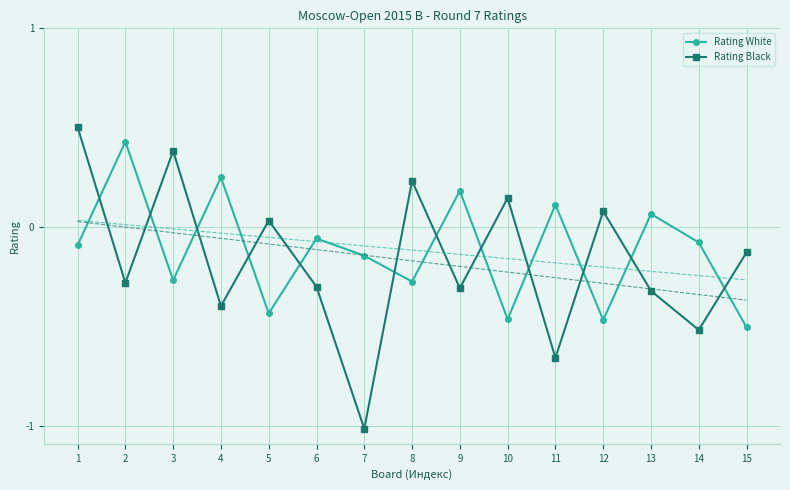

True or false: Rating Black and Rating White cross at least once.

True